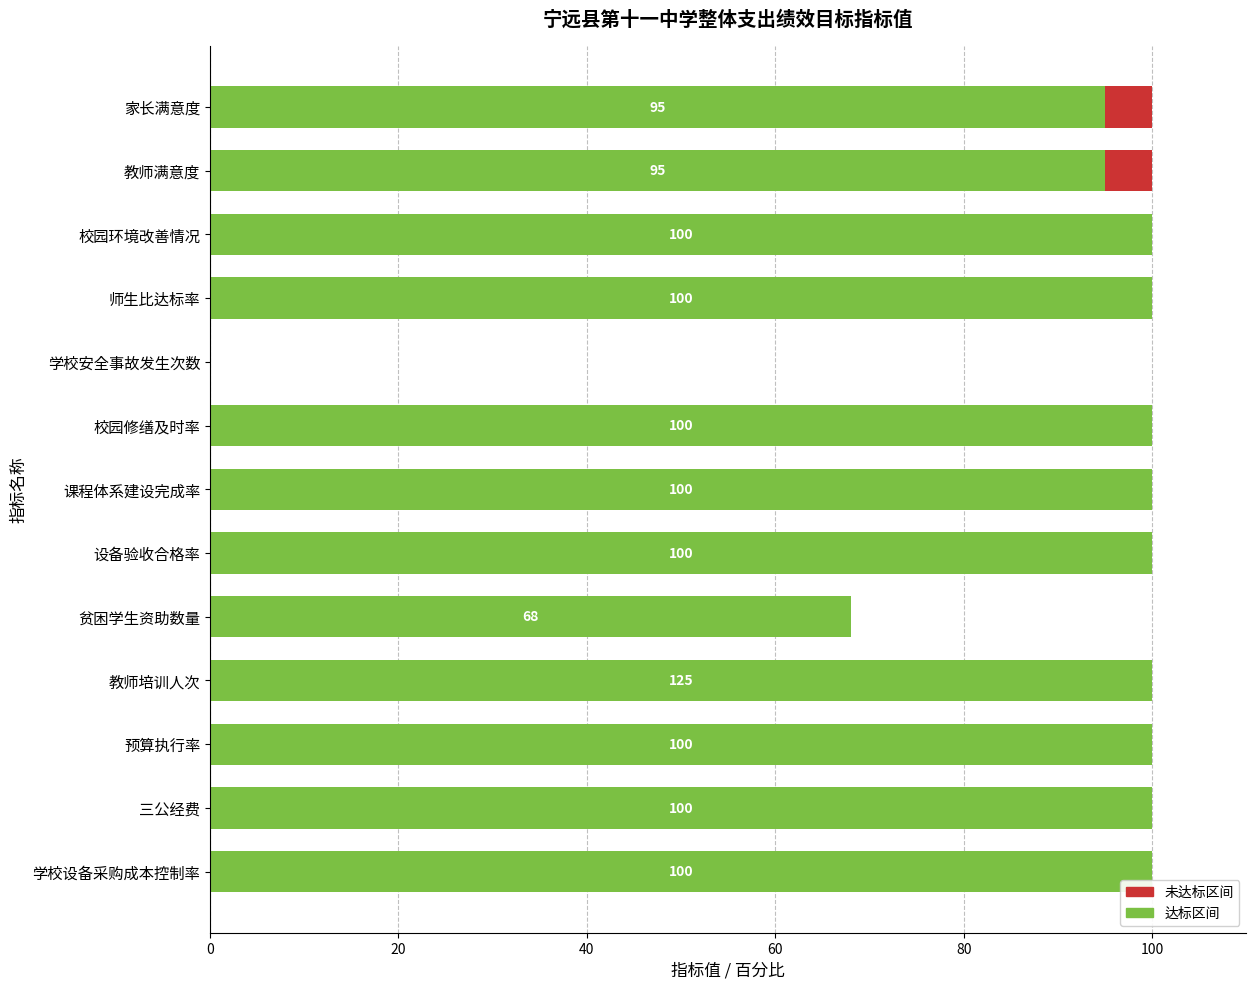

What is the total value across all series at 学校设备采购成本控制率?

100